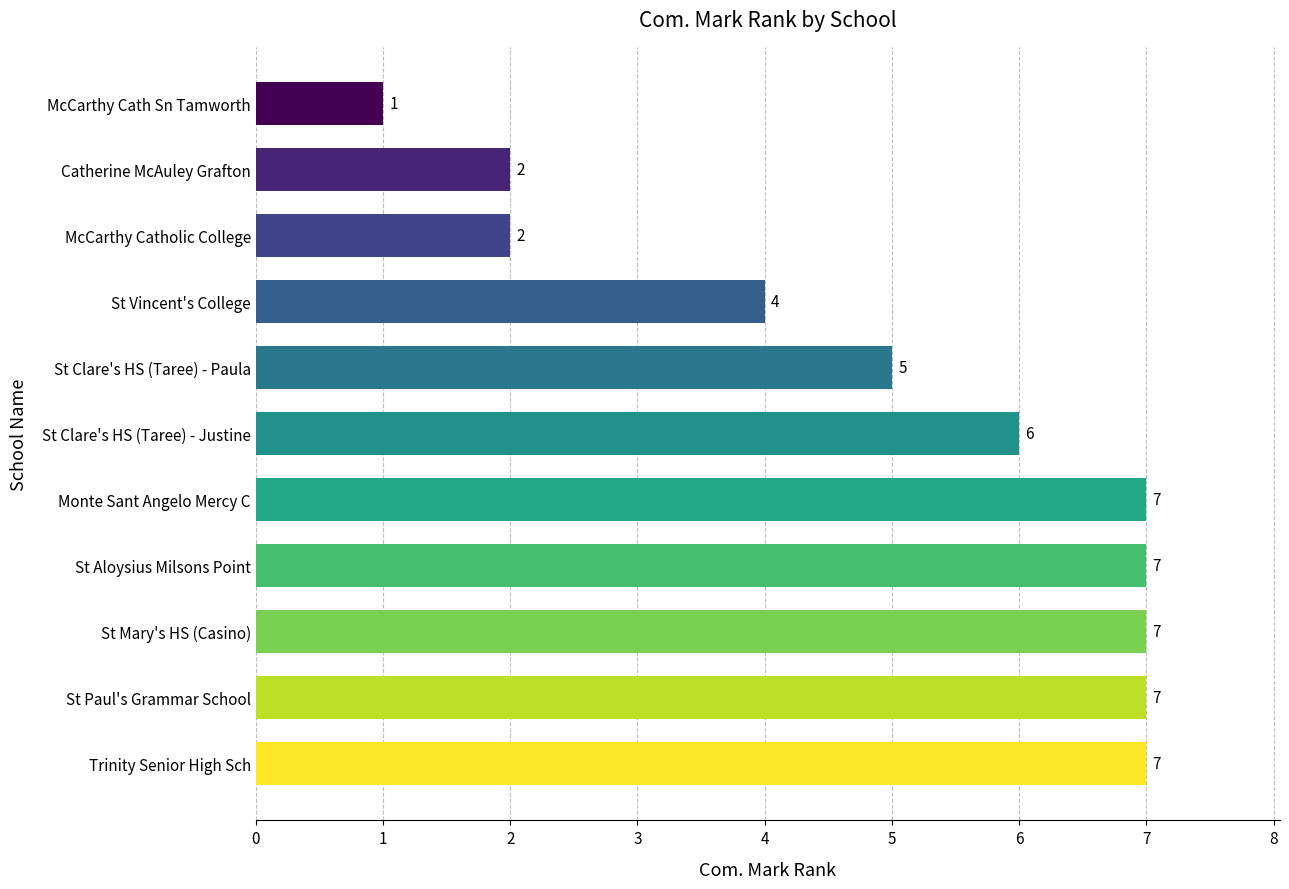

How many categories are shown in the chart?

11